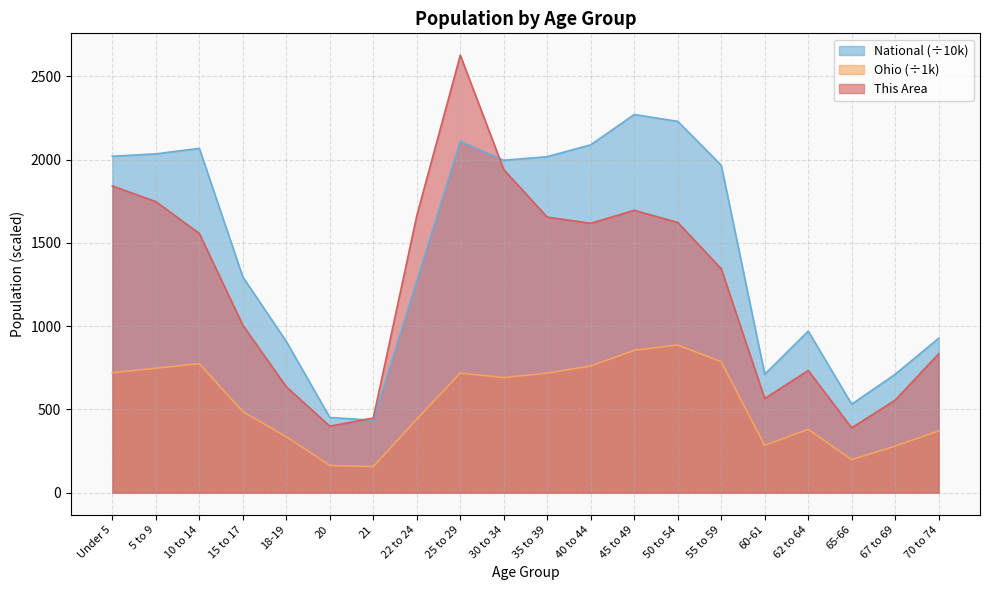

Does the chart have visible grid lines?

Yes